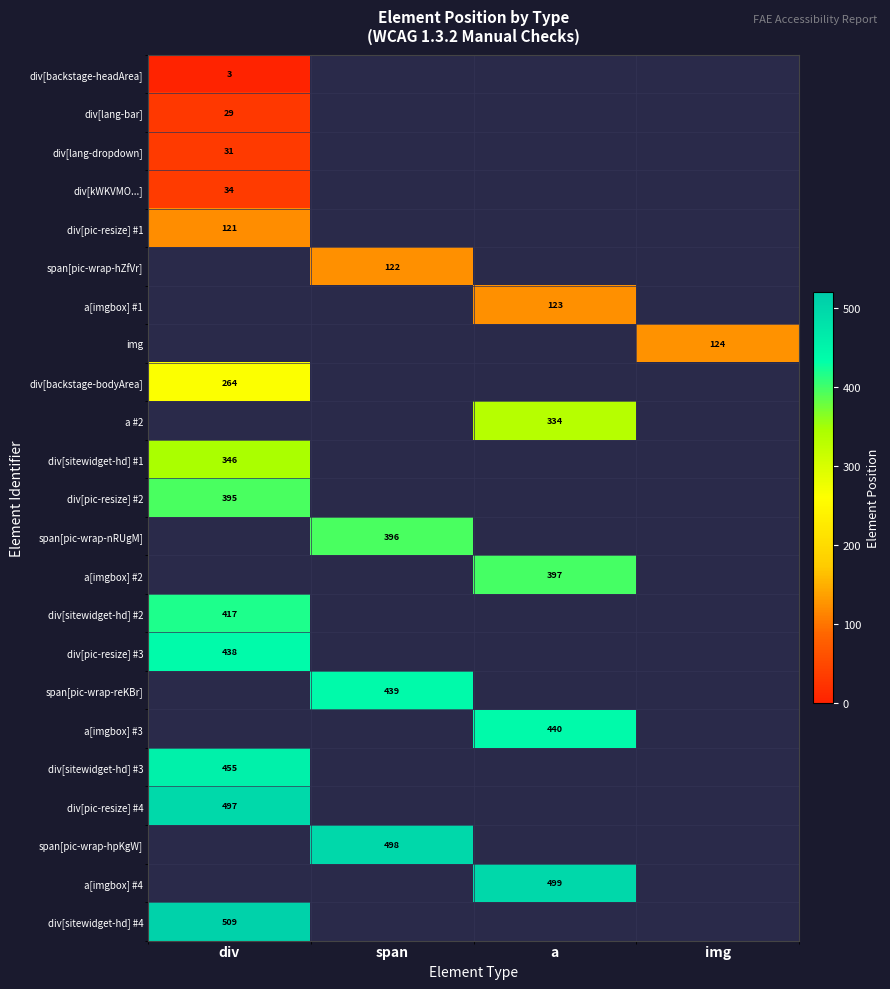

Is the value of div[sitewidget-hd] #1 at div greater than the value of div[pic-resize] #3 at div?

No